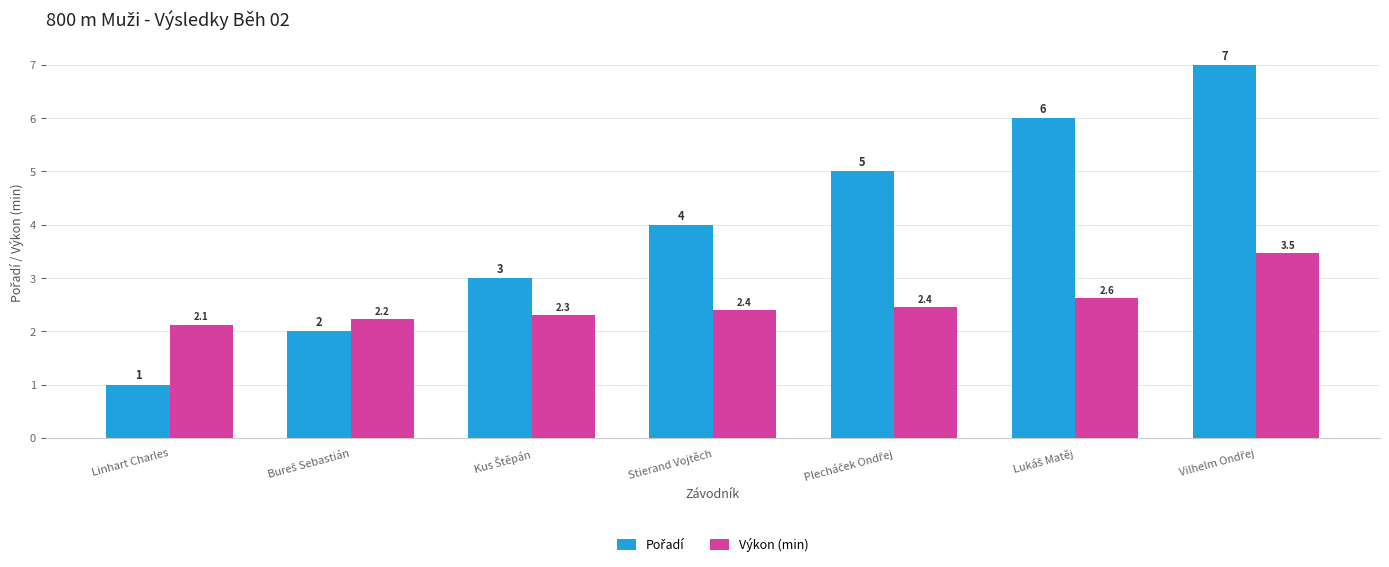

Where is Výkon (min) nearest to the value 2?

Linhart Charles